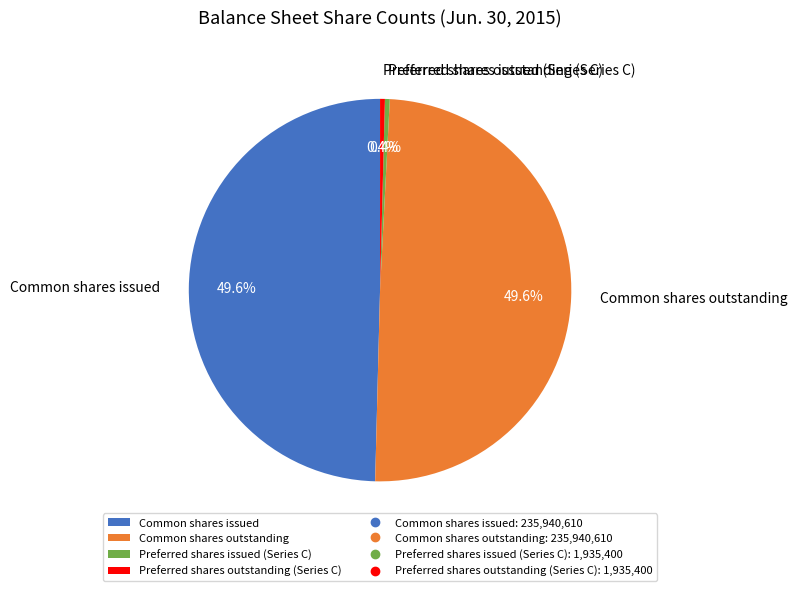

Is it true that Common shares outstanding is 50% of the pie?

True